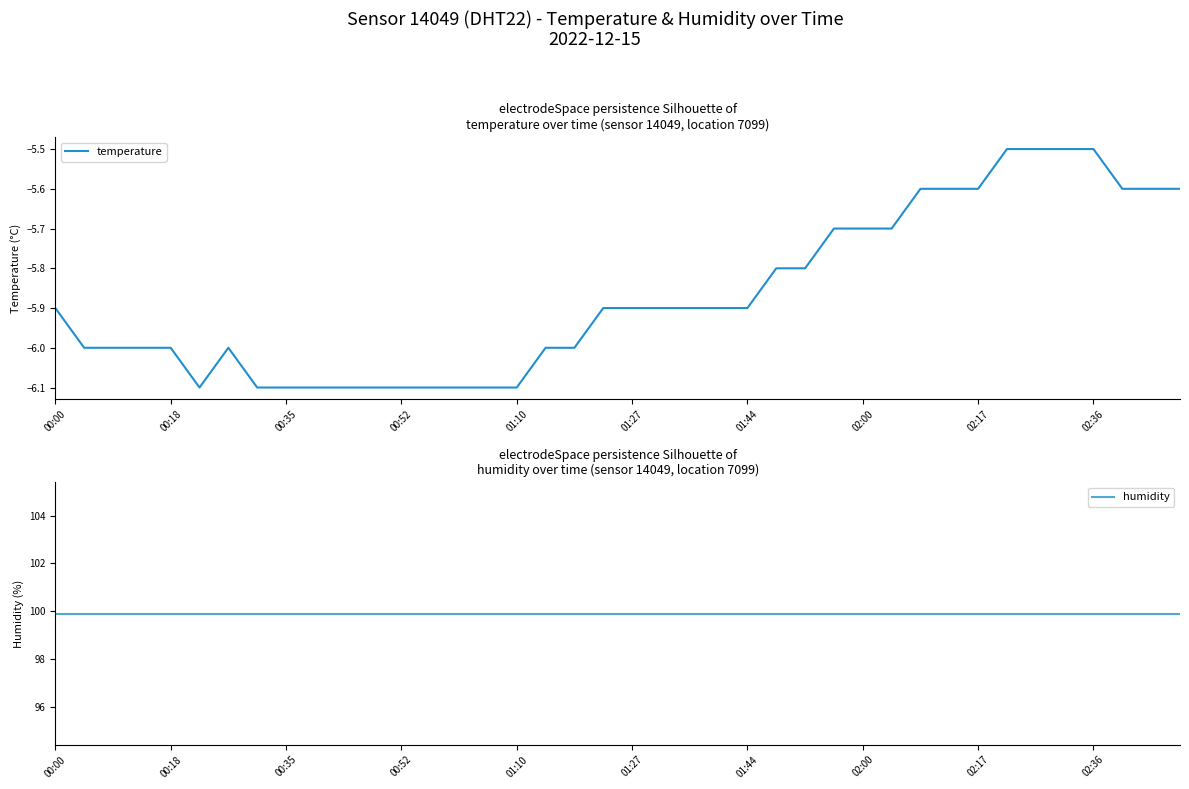

What is the total value across all series at 38?

94.3